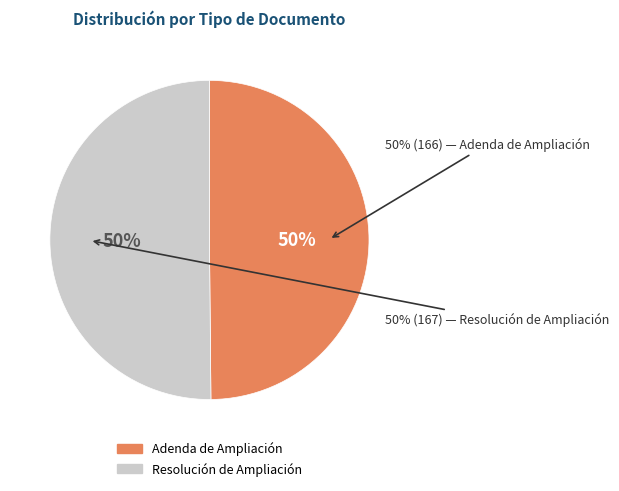

Count the number of slices in the pie.

2